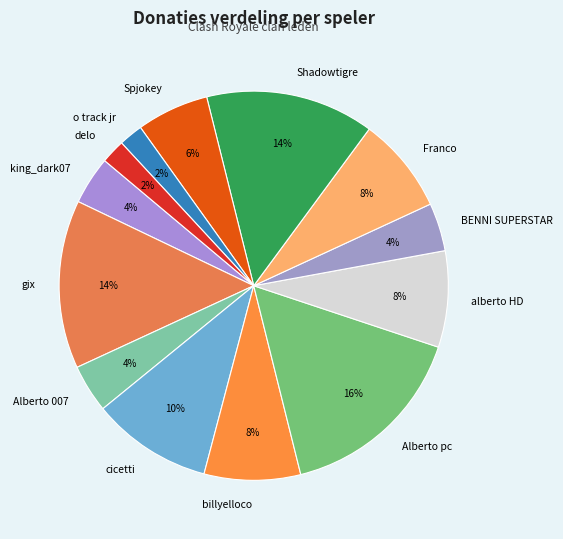

Which category has the biggest portion of the pie?

Alberto pc